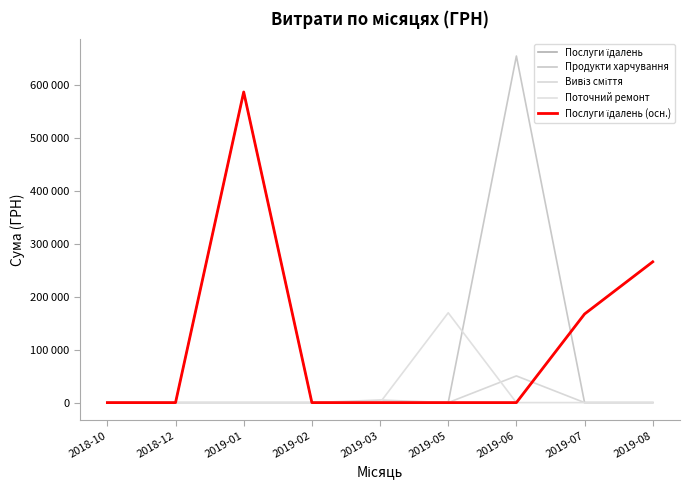

How many intersections are there between Послуги їдалень (осн.) and Продукти харчування?

1